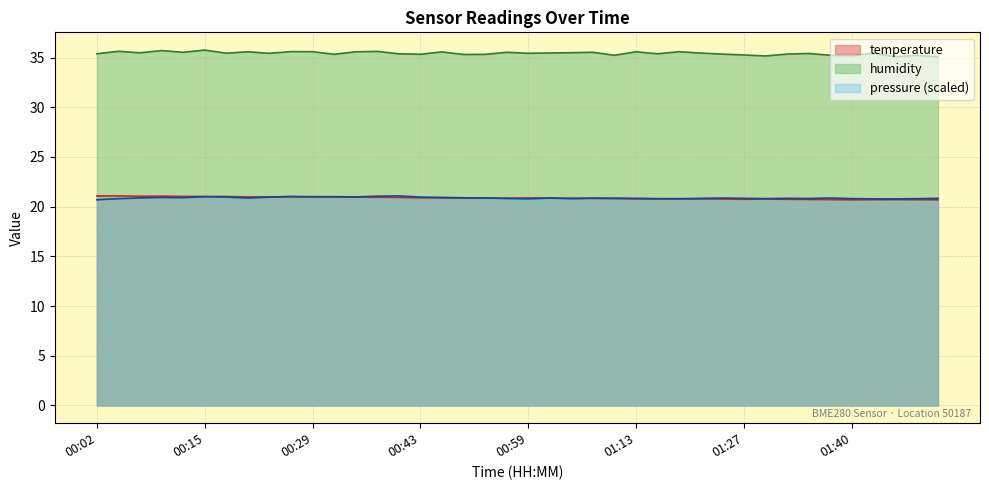

What is the approximate value of humidity at 00:32?

35.3